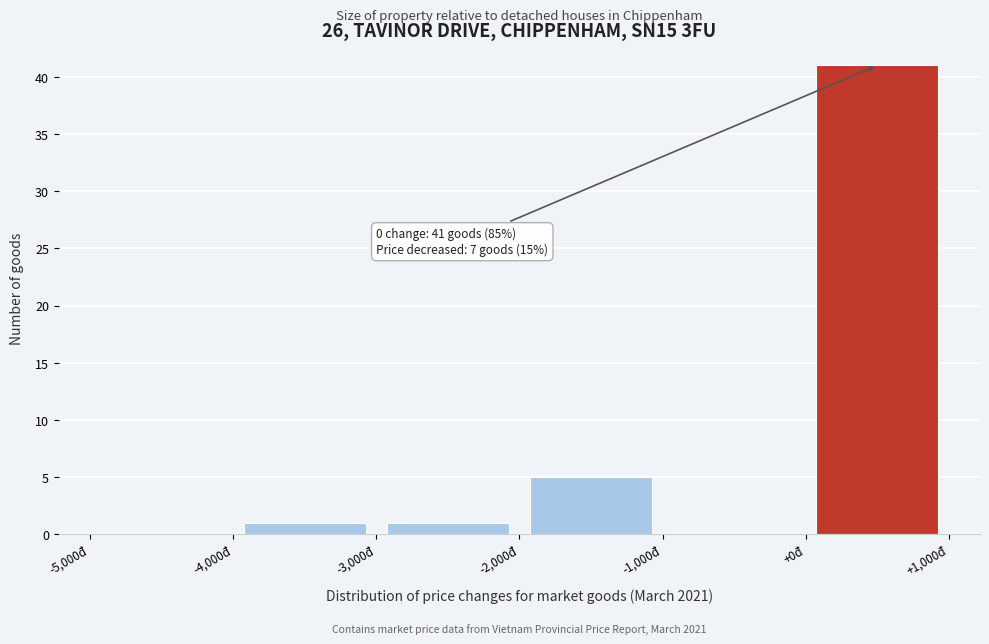

Over which range of the x-axis is the bar tallest?

0 to 1000